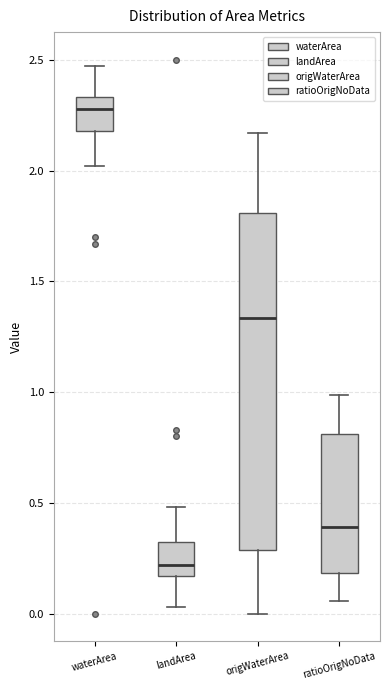

Comparing the boxes themselves (not the whiskers), which one is the tallest?

origWaterArea